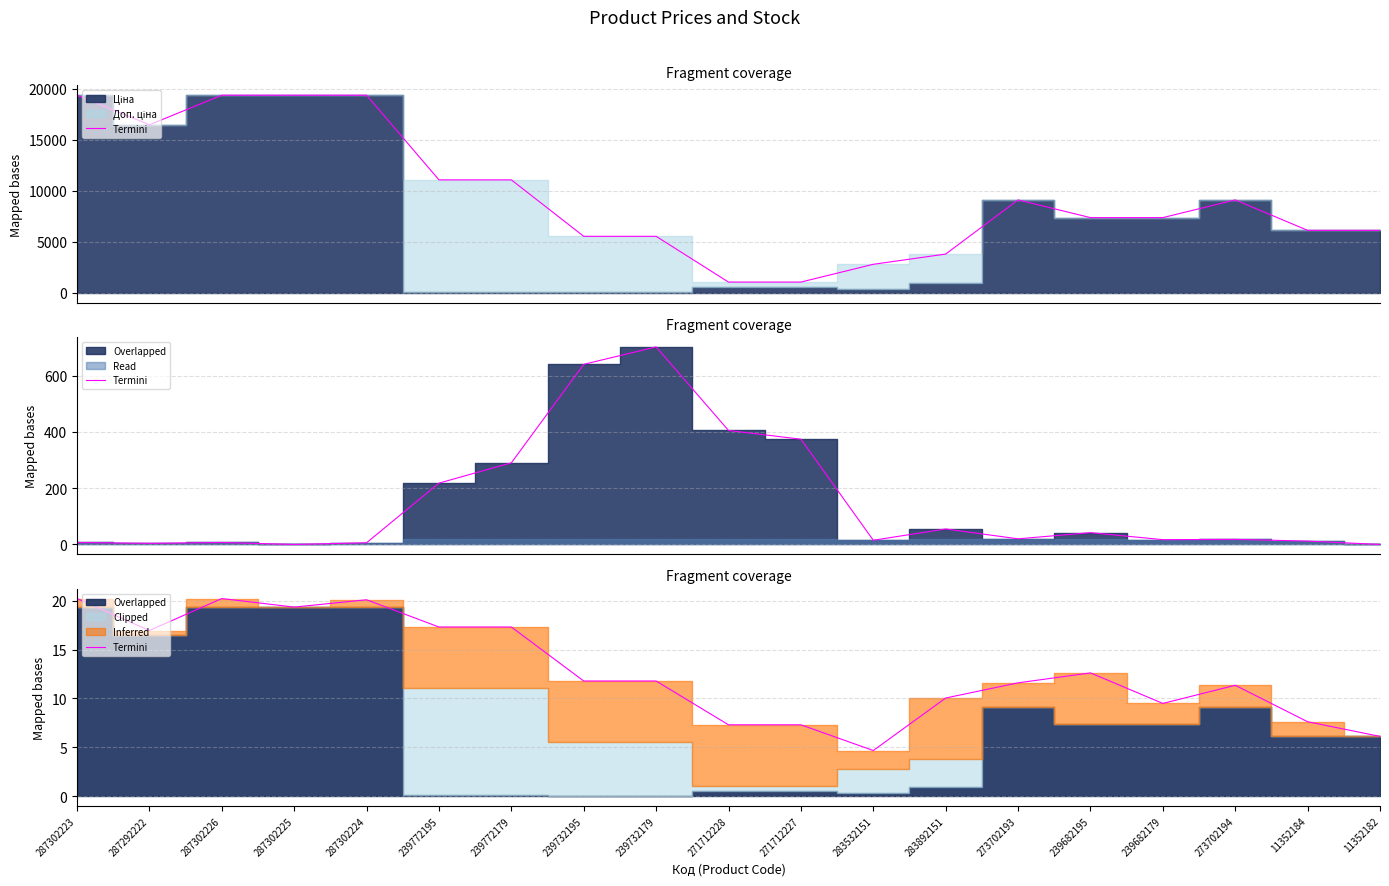

True or false: the data shows 26.3 at 287302226.

False